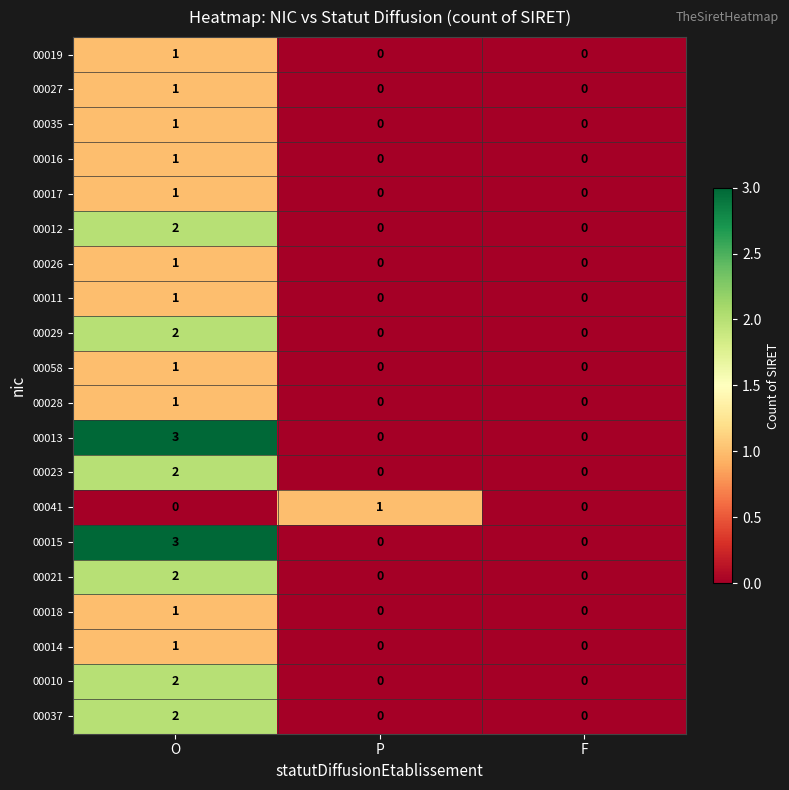

Which series changed the most between P and F?

00041